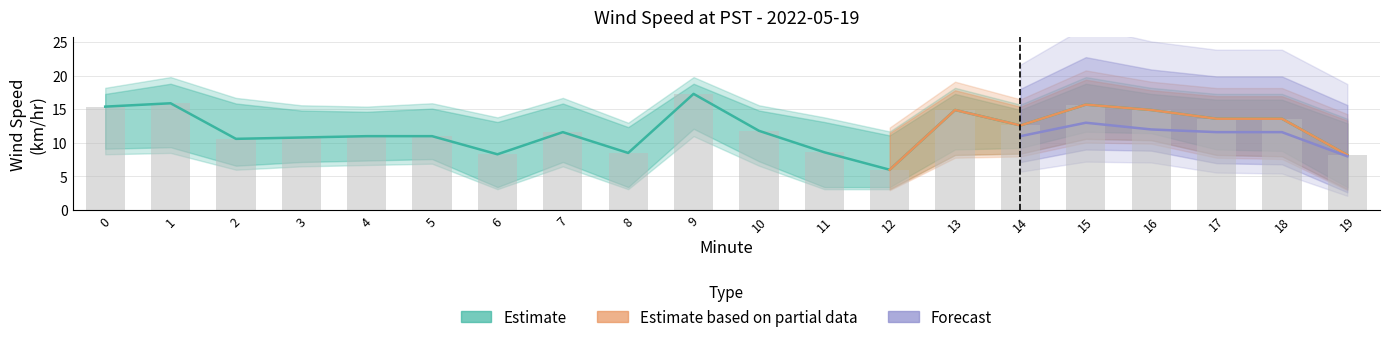

Count the number of categories in the chart.

20